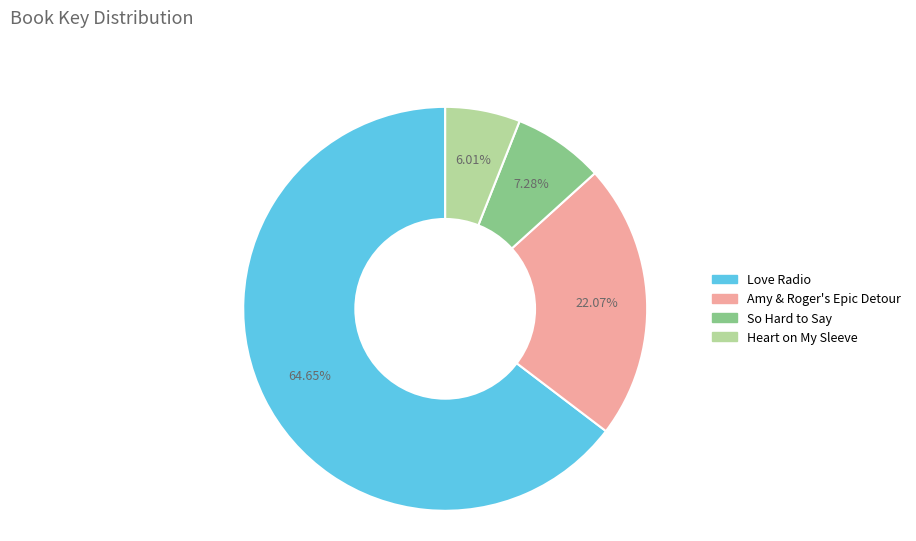

Does Love Radio account for over 50% of the chart?

Yes